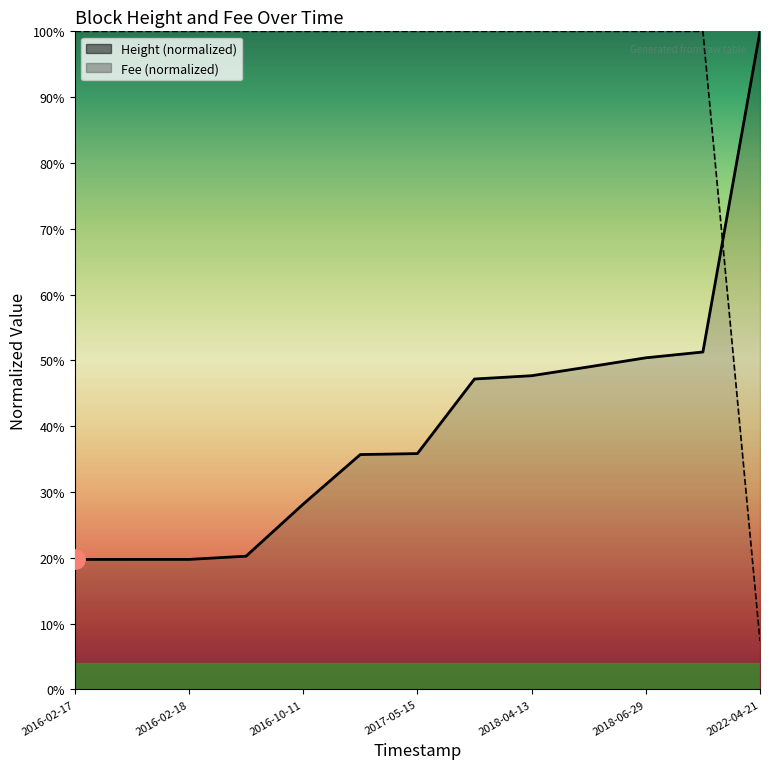

How many data points does each series have?

13